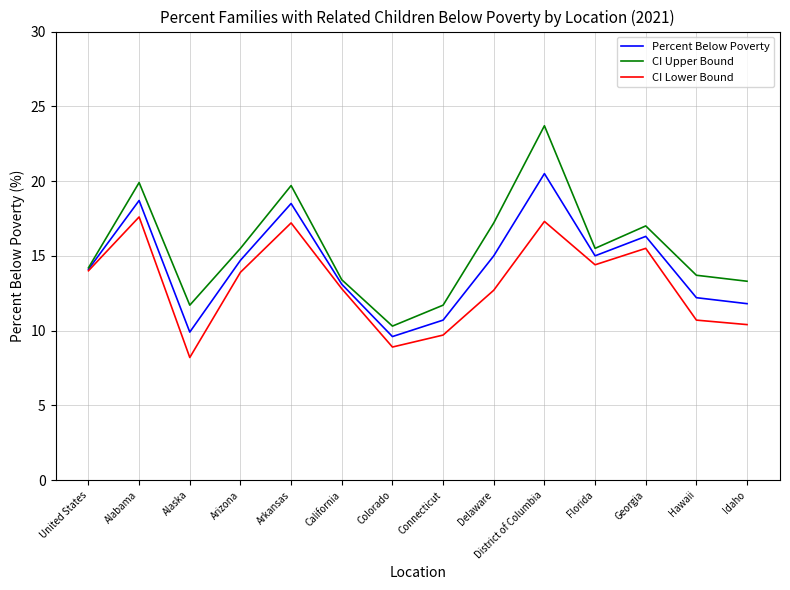

What is the difference between the highest and lowest values at Delaware?

4.5